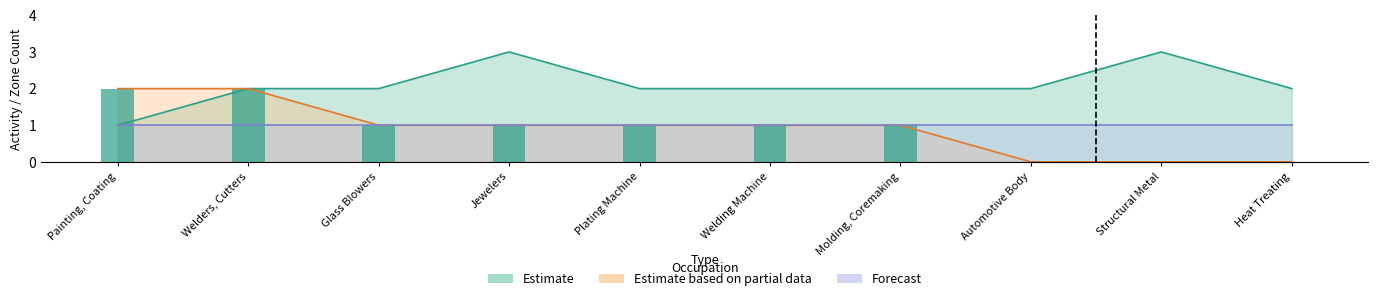

How many Job Zone values are between 2 and 3?

9